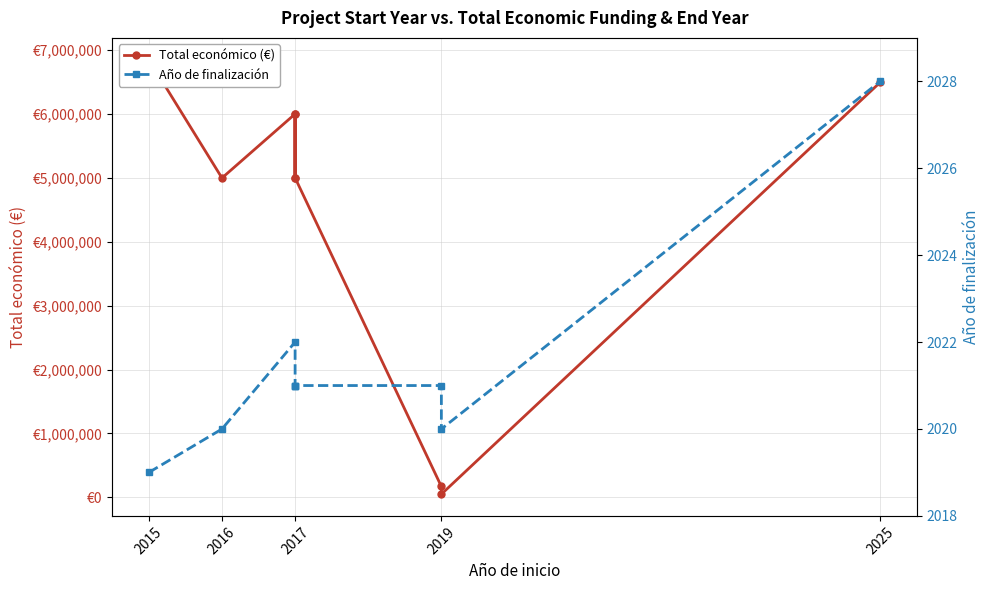

How many lines are shown in the chart?

2